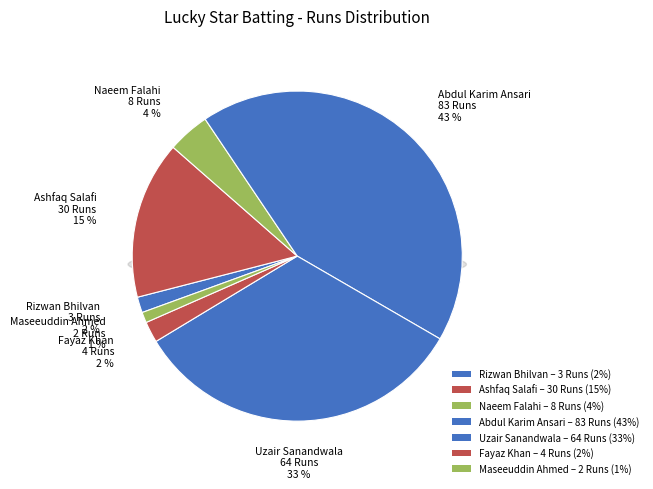

How many segments does this pie chart have?

7